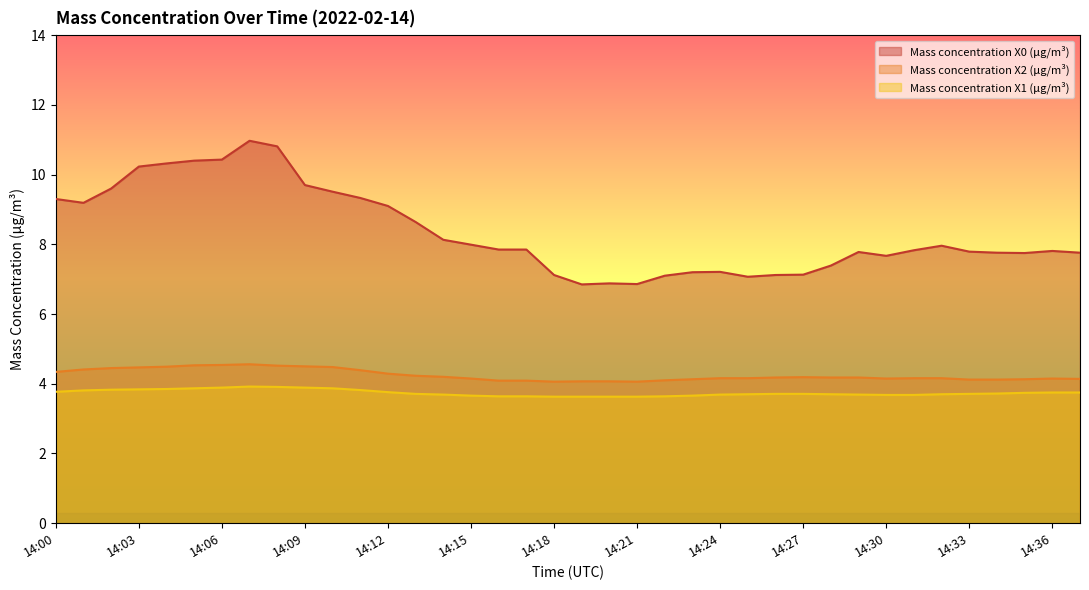

Reading left to right, list all the values displayed in this chart.

Mass concentration X0 (μg/m³): 14:00=9.3	14:01=9.2	14:02=9.6	14:03=10.2	14:04=10.3	14:05=10.4	14:06=10.4	14:07=11.0	14:08=10.8	14:09=9.7	14:10=9.5	14:11=9.3	14:12=9.1	14:13=8.6	14:14=8.1	14:15=8.0	14:16=7.8	14:17=7.8	14:18=7.1	14:19=6.8	14:20=6.9	14:21=6.9	14:22=7.1	14:23=7.2	14:24=7.2	14:25=7.1	14:26=7.1	14:27=7.1	14:28=7.4	14:29=7.8	14:30=7.7	14:31=7.8	14:32=8.0	14:33=7.8	14:34=7.8	14:35=7.8	14:36=7.8	14:37=7.8
Mass concentration X2 (μg/m³): 14:00=4.3	14:01=4.4	14:02=4.5	14:03=4.5	14:04=4.5	14:05=4.5	14:06=4.5	14:07=4.6	14:08=4.5	14:09=4.5	14:10=4.5	14:11=4.4	14:12=4.3	14:13=4.2	14:14=4.2	14:15=4.2	14:16=4.1	14:17=4.1	14:18=4.1	14:19=4.1	14:20=4.1	14:21=4.1	14:22=4.1	14:23=4.1	14:24=4.2	14:25=4.2	14:26=4.2	14:27=4.2	14:28=4.2	14:29=4.2	14:30=4.2	14:31=4.2	14:32=4.2	14:33=4.1	14:34=4.1	14:35=4.1	14:36=4.2	14:37=4.1
Mass concentration X1 (μg/m³): 14:00=3.8	14:01=3.8	14:02=3.8	14:03=3.8	14:04=3.9	14:05=3.9	14:06=3.9	14:07=3.9	14:08=3.9	14:09=3.9	14:10=3.9	14:11=3.8	14:12=3.8	14:13=3.7	14:14=3.7	14:15=3.7	14:16=3.6	14:17=3.6	14:18=3.6	14:19=3.6	14:20=3.6	14:21=3.6	14:22=3.6	14:23=3.7	14:24=3.7	14:25=3.7	14:26=3.7	14:27=3.7	14:28=3.7	14:29=3.7	14:30=3.7	14:31=3.7	14:32=3.7	14:33=3.7	14:34=3.7	14:35=3.7	14:36=3.8	14:37=3.8